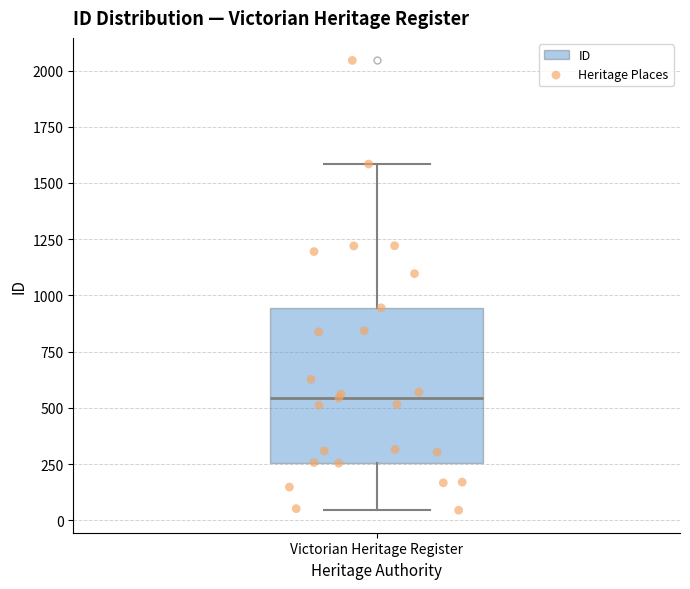

Where does the median line of the box for Victorian Heritage Register sit on the y-axis? The values are not printed on the chart, so give them approximately, as read against the axis.

550